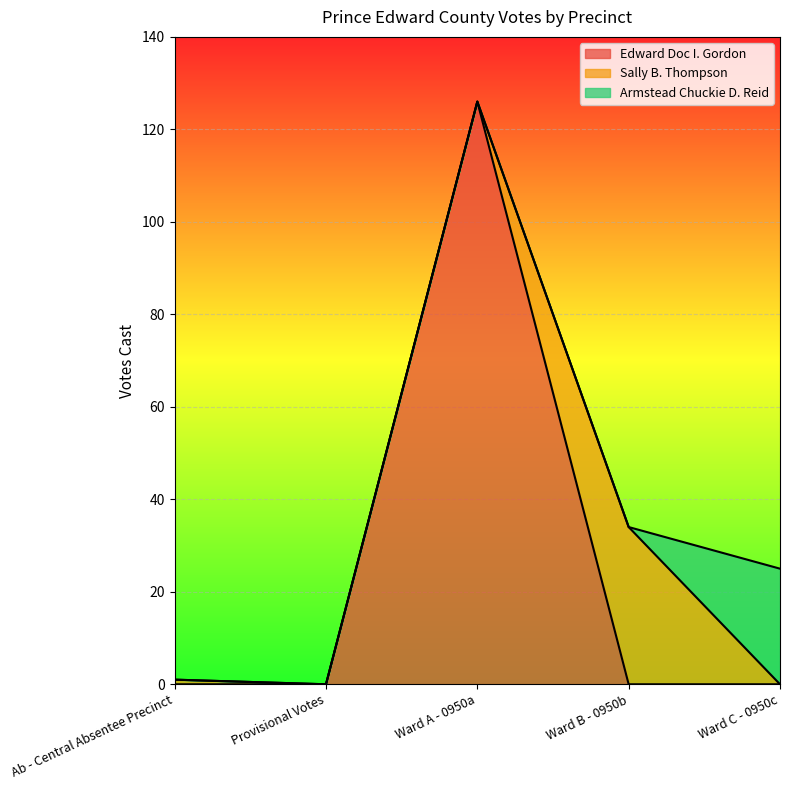

Reading right to left, what are all the values shown in this chart?

Edward Doc I. Gordon: 0	0	126	0	0
Sally B. Thompson: 0	34	0	0	1
Armstead Chuckie D. Reid: 25	0	0	0	0